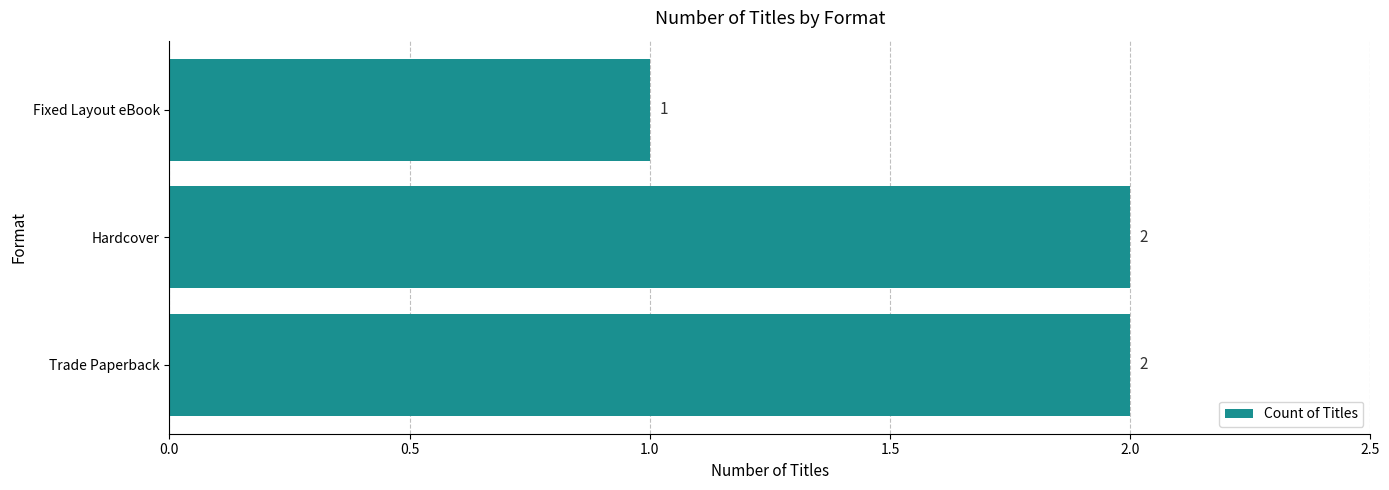

Is it true that the value at Trade Paperback is 2?

True